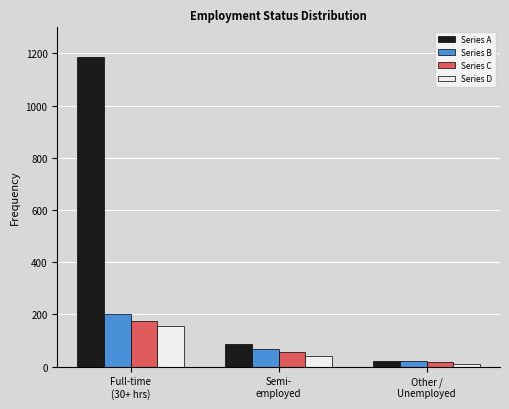

At which label does Series D first exceed 40?

Full-time
(30+ hrs)